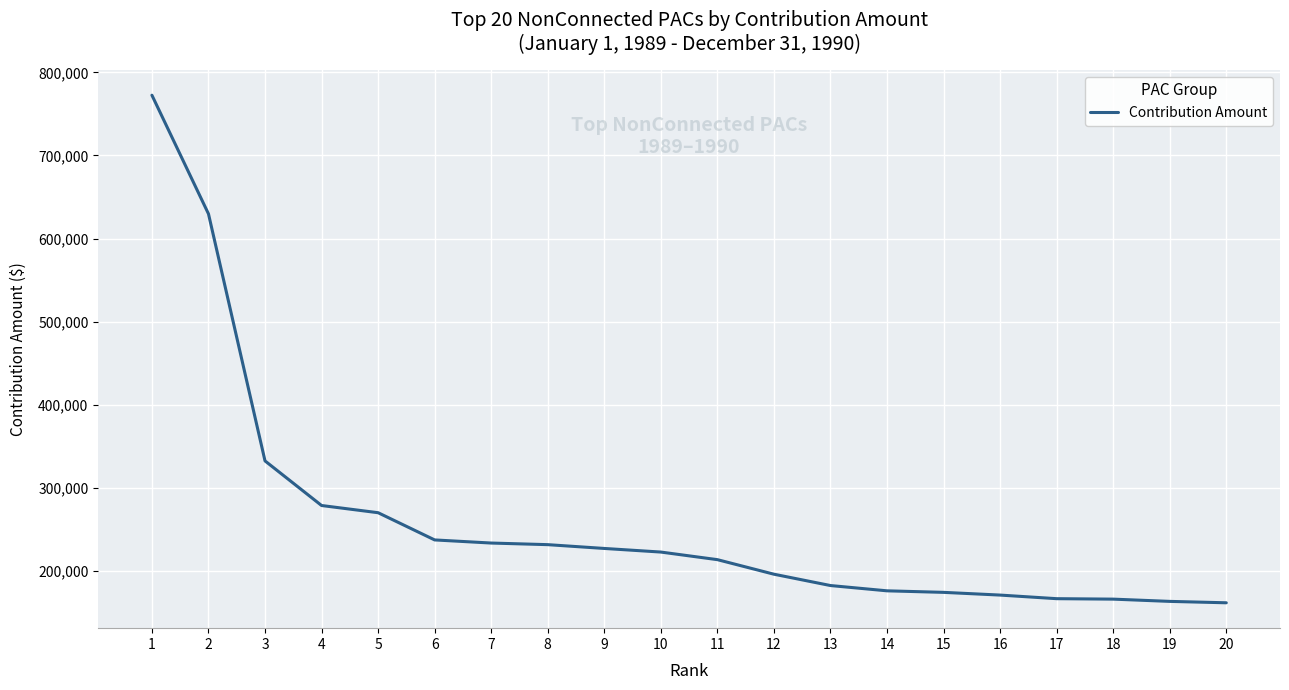

Is it true that the value at 6 is 393216?

False